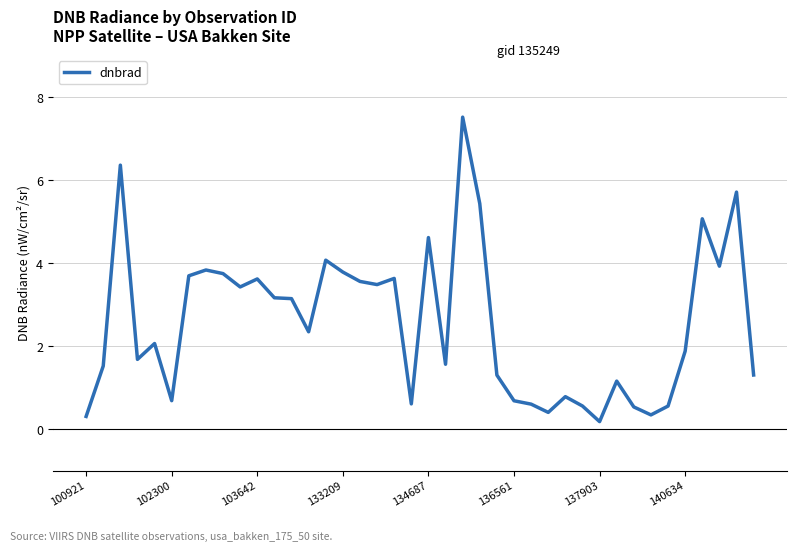

What is the greatest value displayed?

7.5